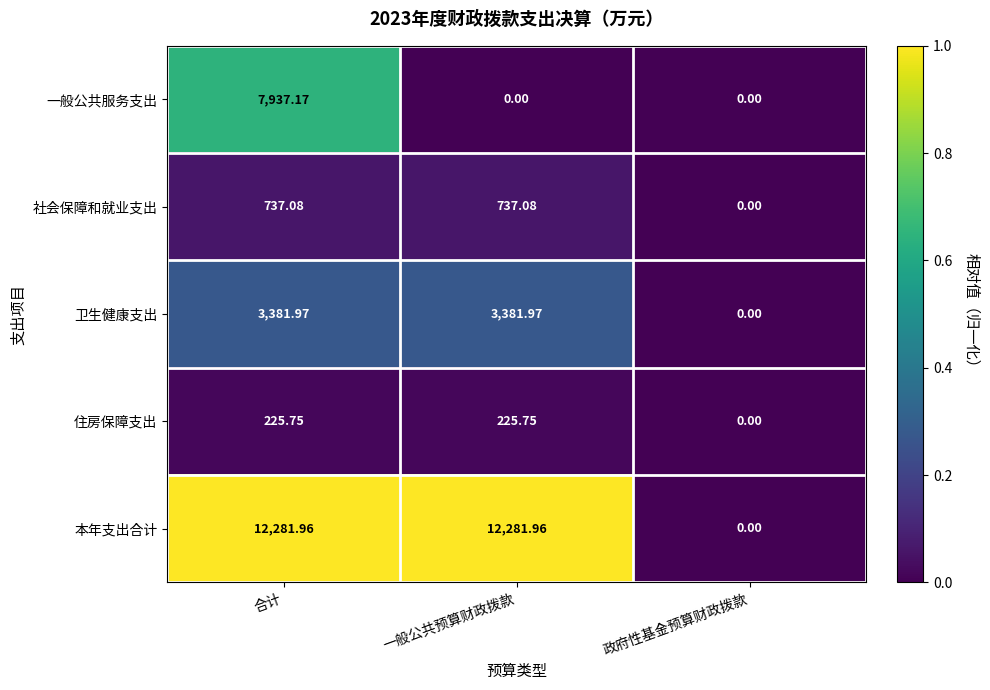

How many values in 卫生健康支出 are above zero?

2